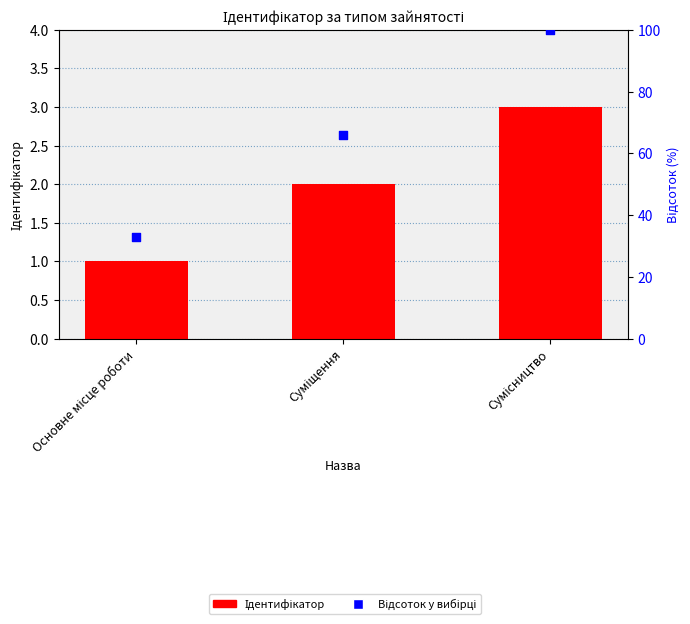

At which category is the sum across all series the highest?

Сумісництво